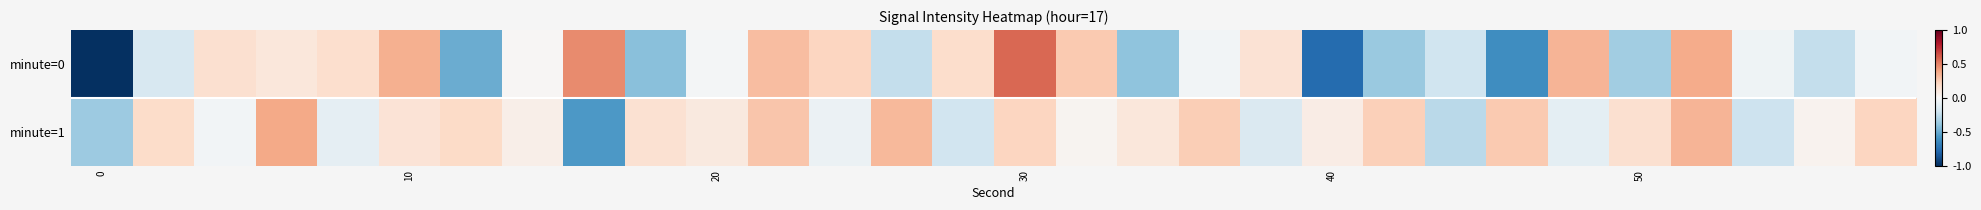

Reading left to right, extract all data points from this chart.

minute=0: -1.0	-0.2	0.2	0.1	0.2	0.4	-0.5	0.0	0.5	-0.4	-0.0	0.3	0.2	-0.2	0.2	0.6	0.3	-0.4	-0.0	0.1	-0.8	-0.4	-0.2	-0.6	0.3	-0.3	0.4	-0.0	-0.2	-0.0
minute=1: -0.4	0.2	-0.0	0.4	-0.1	0.1	0.2	0.1	-0.6	0.2	0.1	0.3	-0.1	0.3	-0.2	0.2	0.0	0.1	0.2	-0.1	0.1	0.2	-0.3	0.3	-0.1	0.2	0.3	-0.2	0.0	0.2